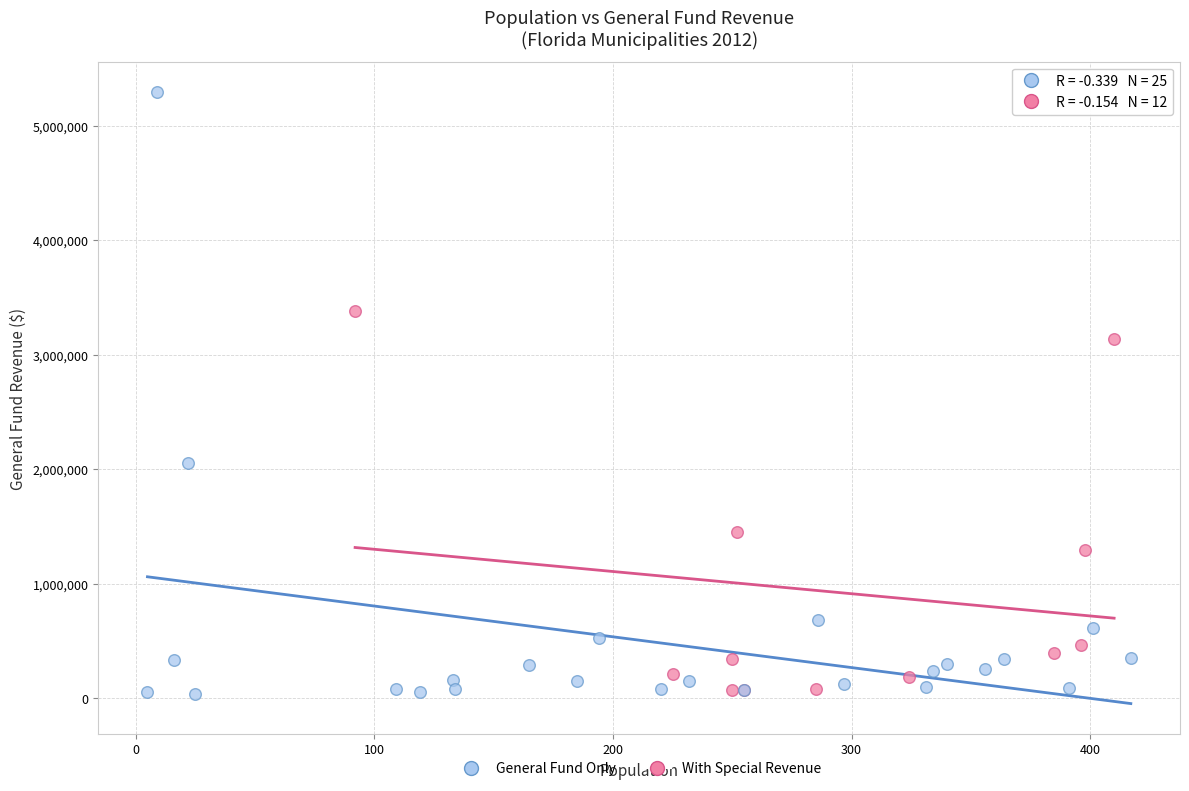

Which series reaches the maximum Y coordinate?

General Fund Only